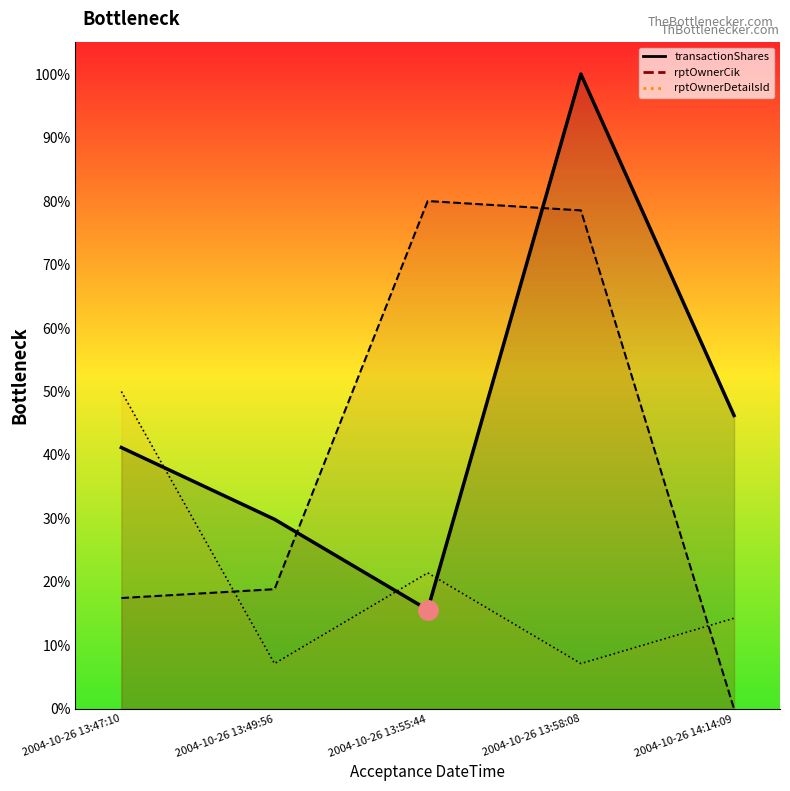

Reading left to right, what are all the values shown in this chart?

transactionShares: 0.4	0.3	0.2	1.0	0.5
rptOwnerCik: 0.2	0.2	0.8	0.8	0.0
rptOwnerDetailsId: 0.5	0.1	0.2	0.1	0.1